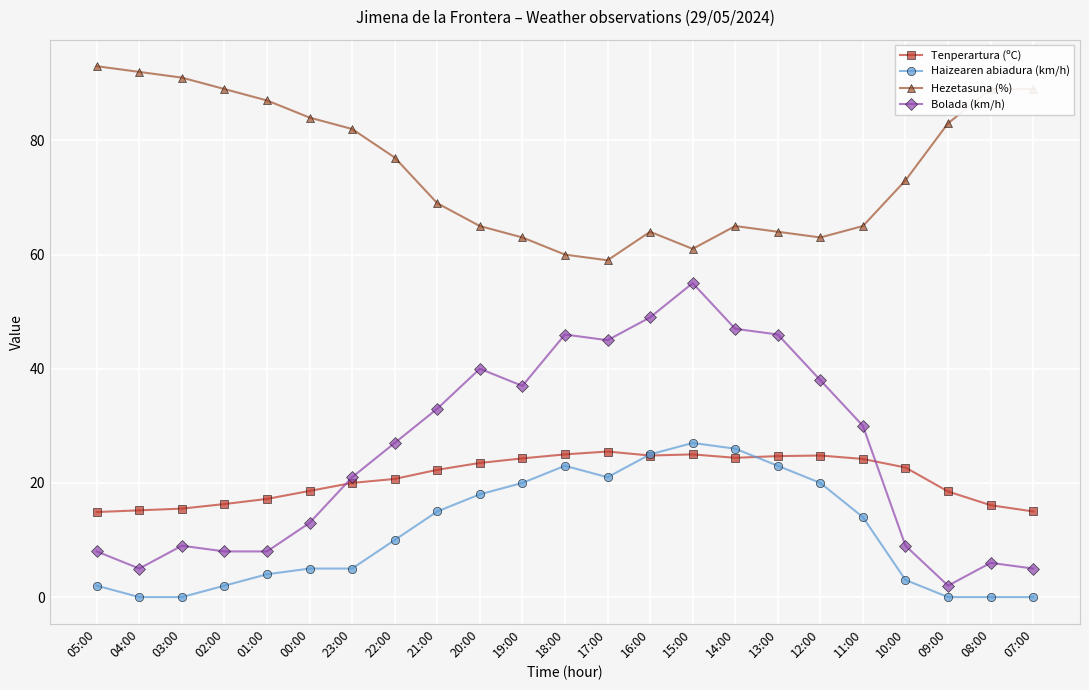

Which series has the largest total across all categories?

Hezetasuna (%)